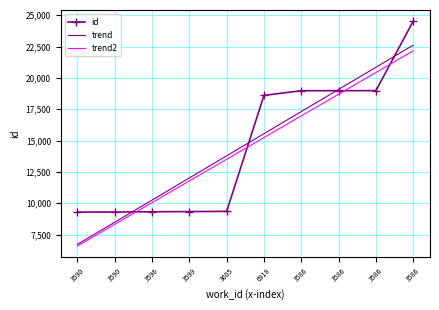

What is the average value of the id series?

14662.9